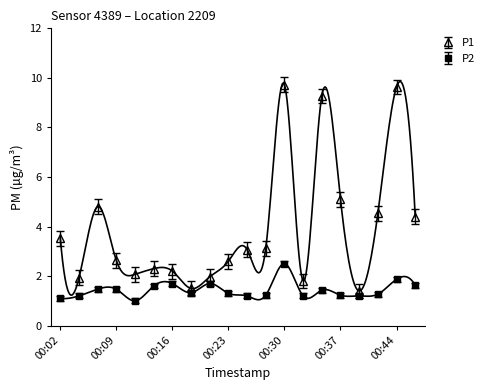

What is the highest value of the P1 series?

9.7